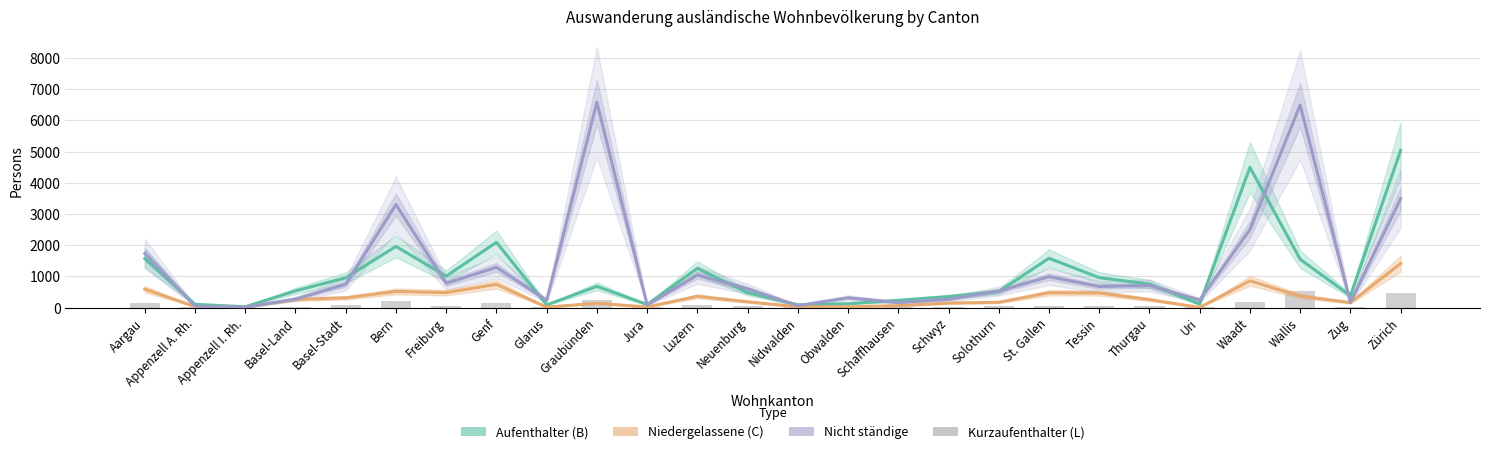

How many data points does each series have?

26